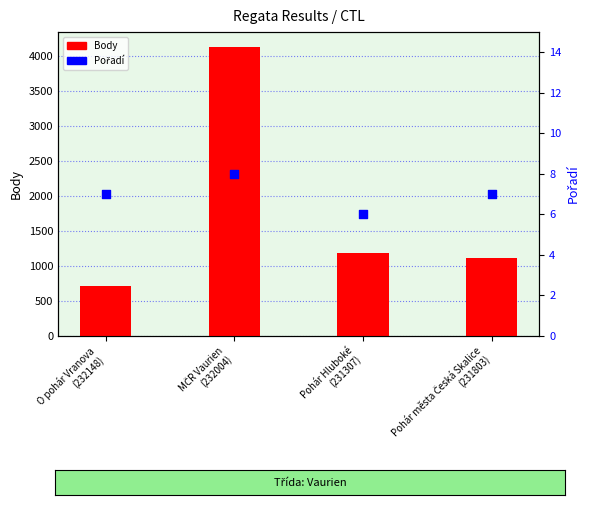

Which series has the widest spread of Y values?

Body